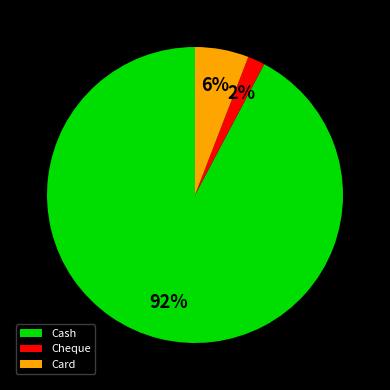

Is the sum of Card and Cash greater than half?

Yes